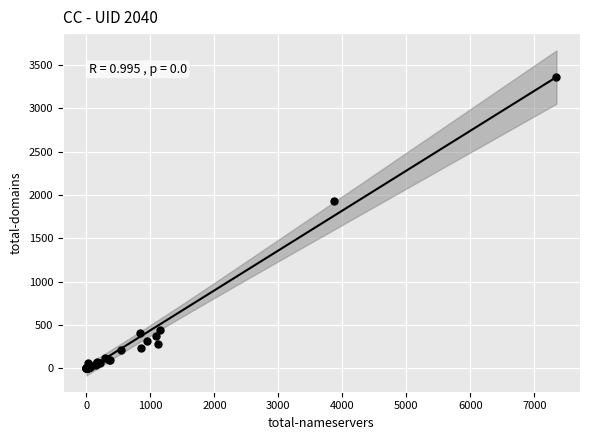

What Y value in the scatter plot is closest to 1680?

1929